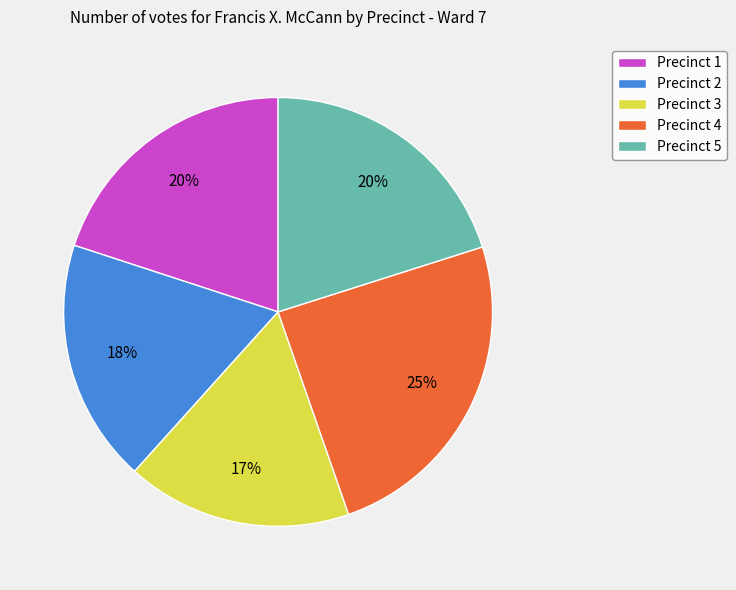

Count the number of slices in the pie.

5